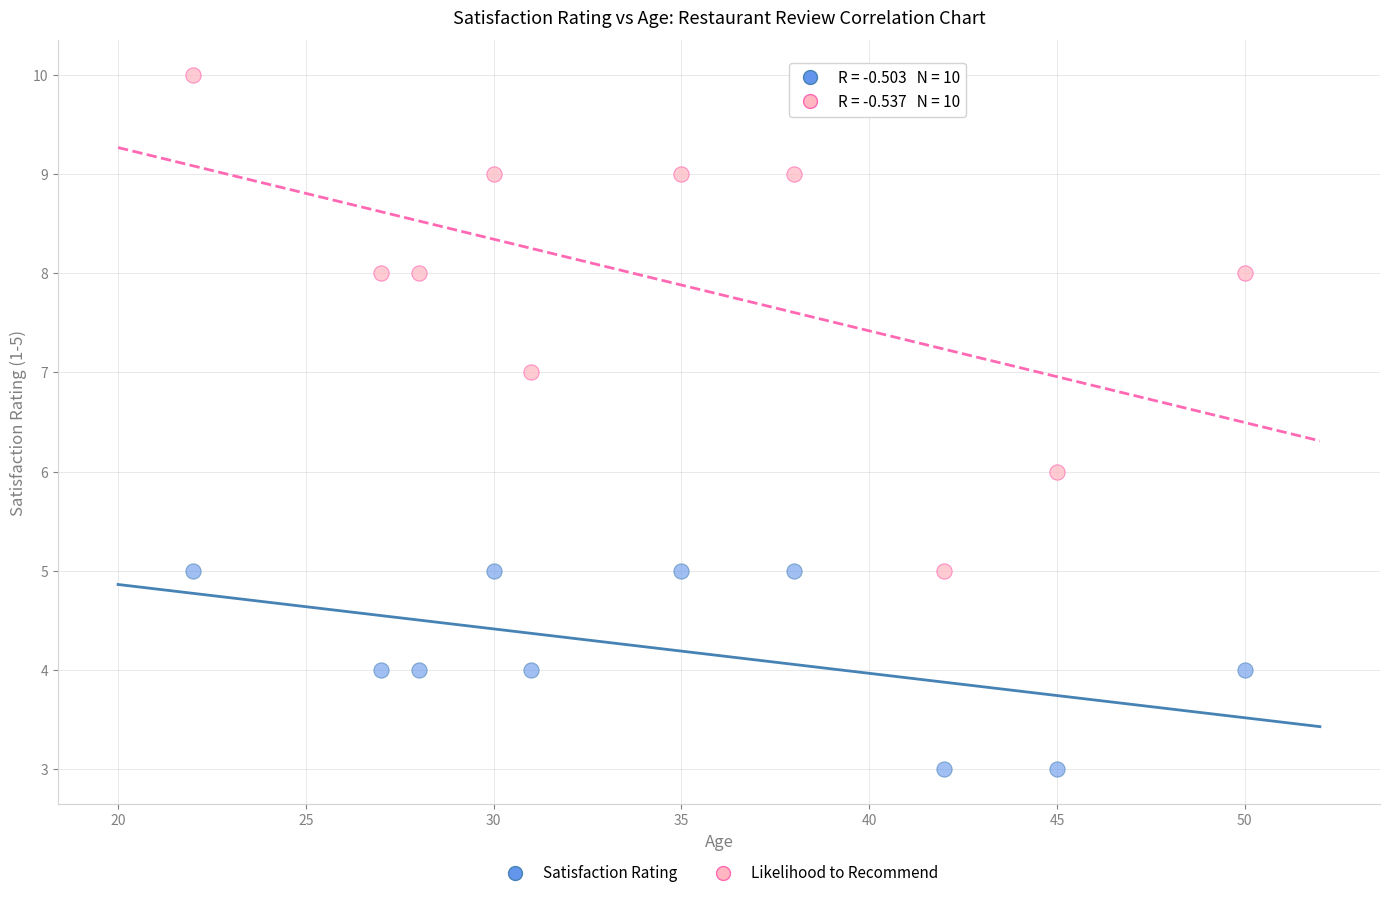

Across all data points, what is the range of Y values (max minus min)?

7